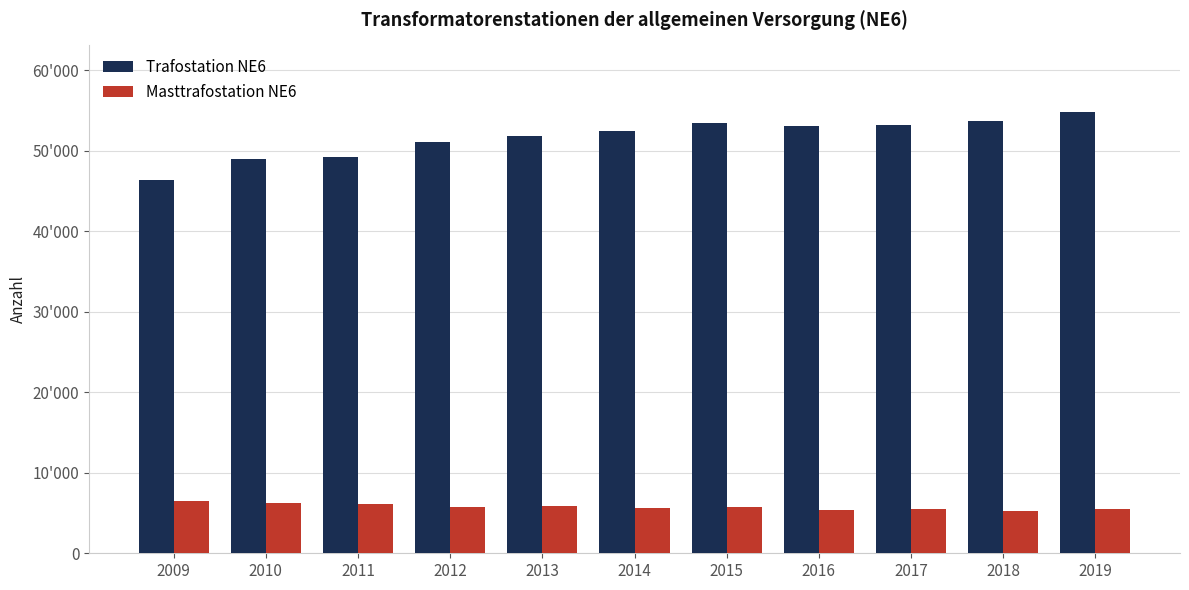

Are the bars grouped side by side (vs. stacked)?

Yes